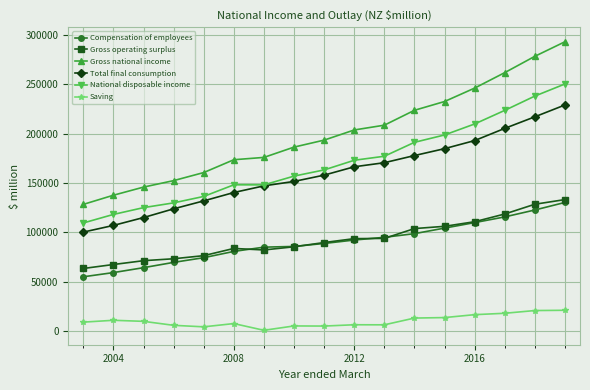

What is the greatest value displayed?

292877